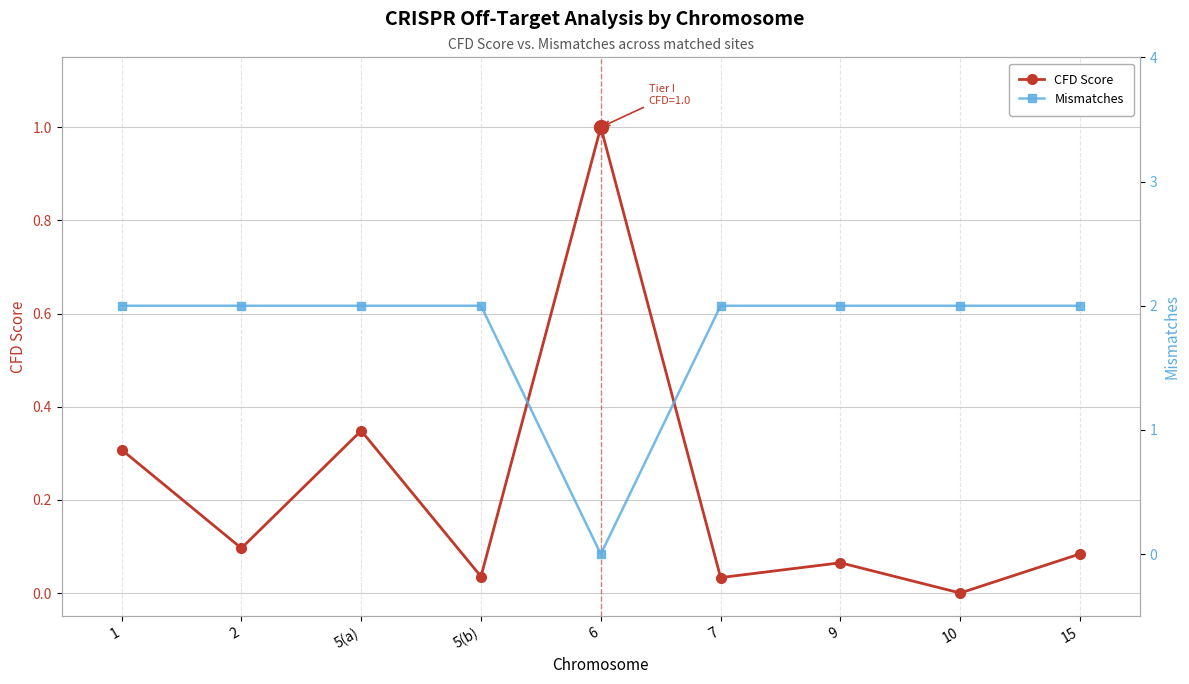

True or false: CFD Score and Mismatches intersect in this chart.

True